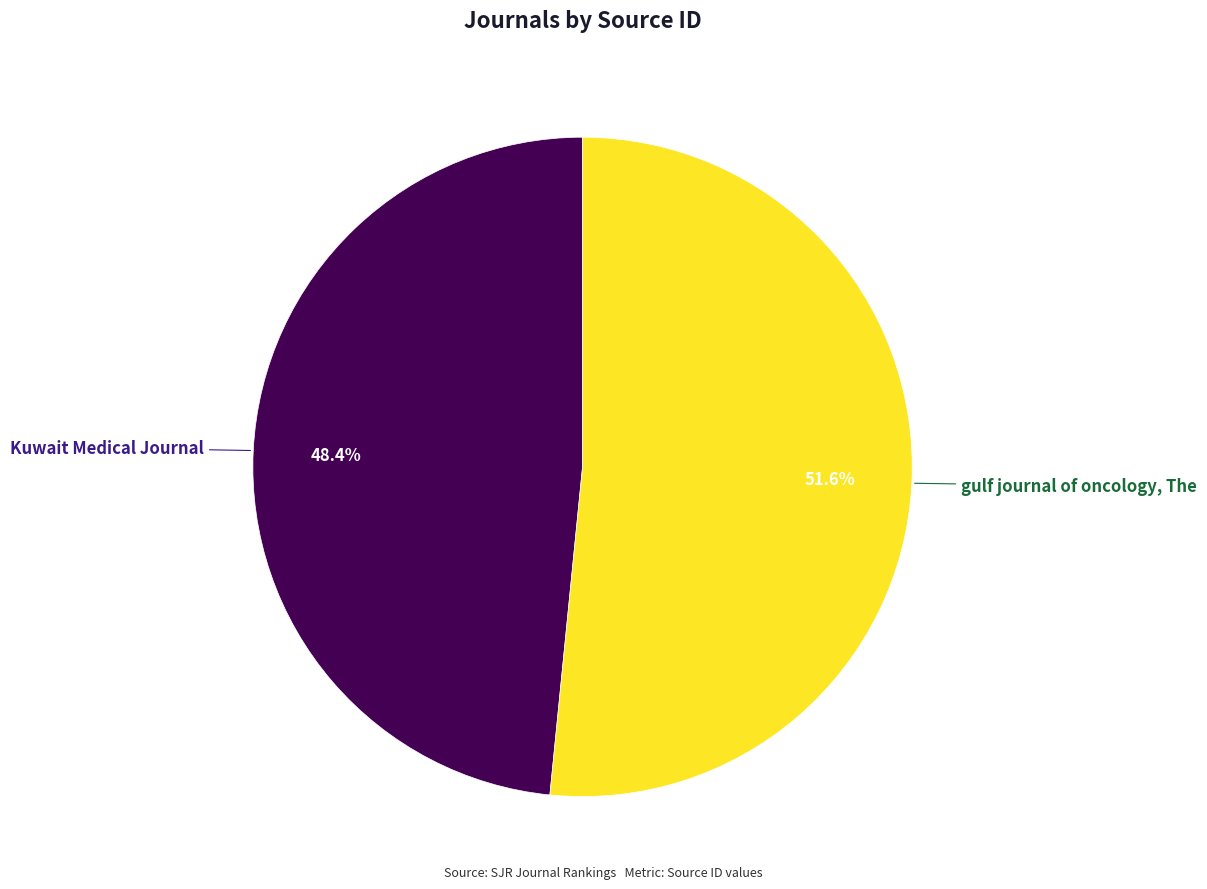

Is there any slice that represents more than half of the pie?

Yes